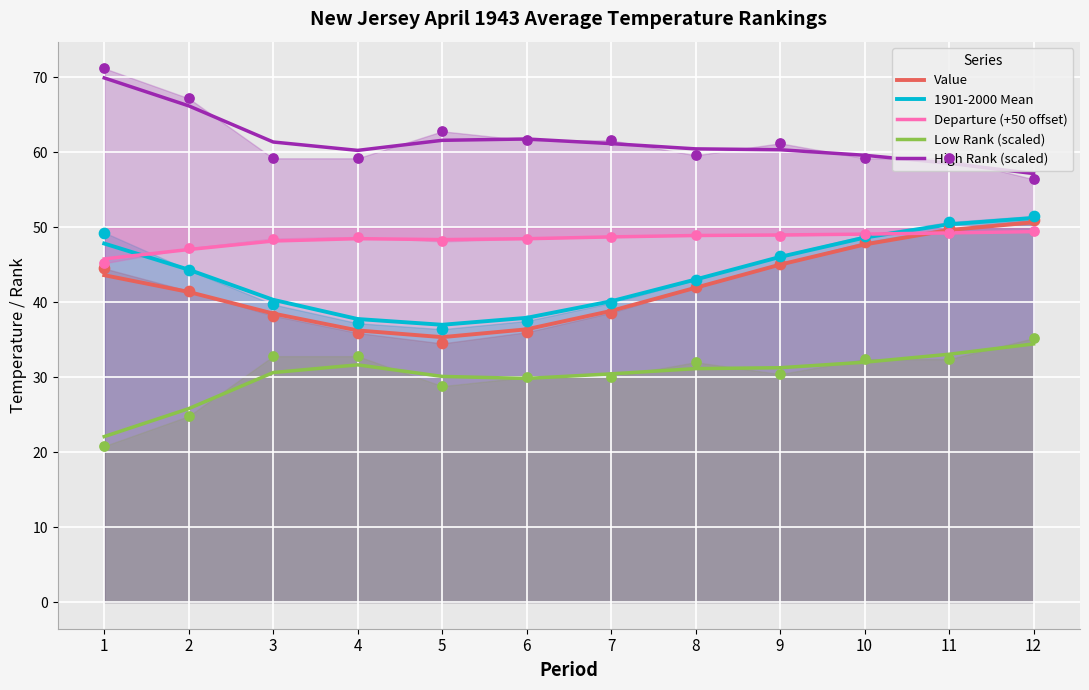

Which series has the largest total across all categories?

High Rank (scaled)